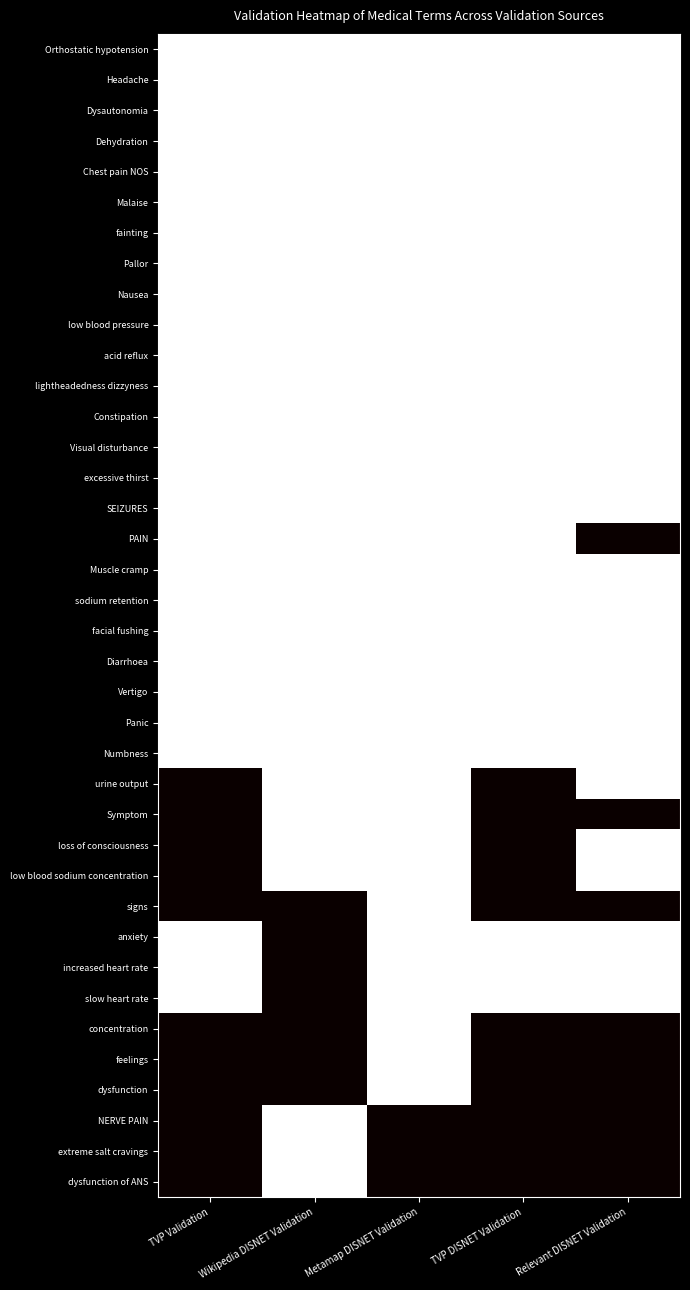

At which category is the sum across all series the highest?

Metamap DISNET Validation